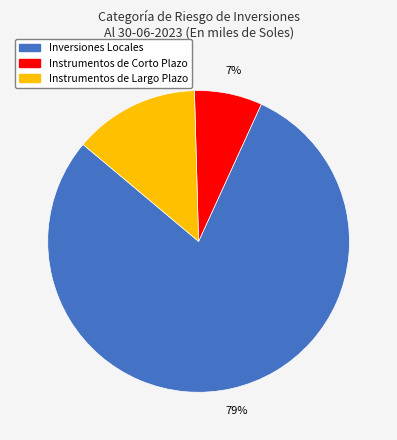

To the nearest percent, what is the average slice percentage?

33%